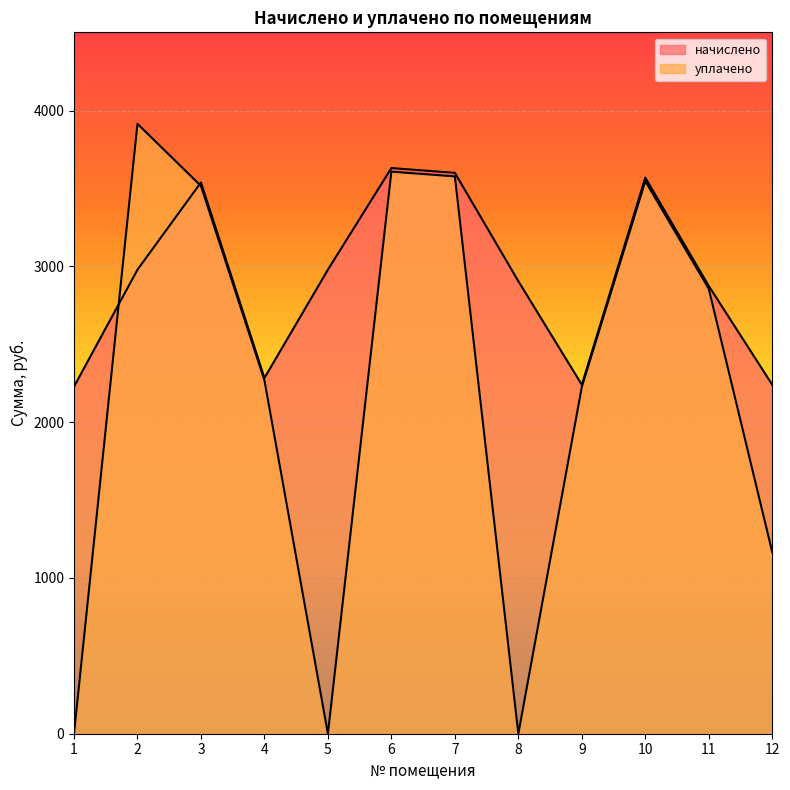

How many distinct data groups are displayed?

2